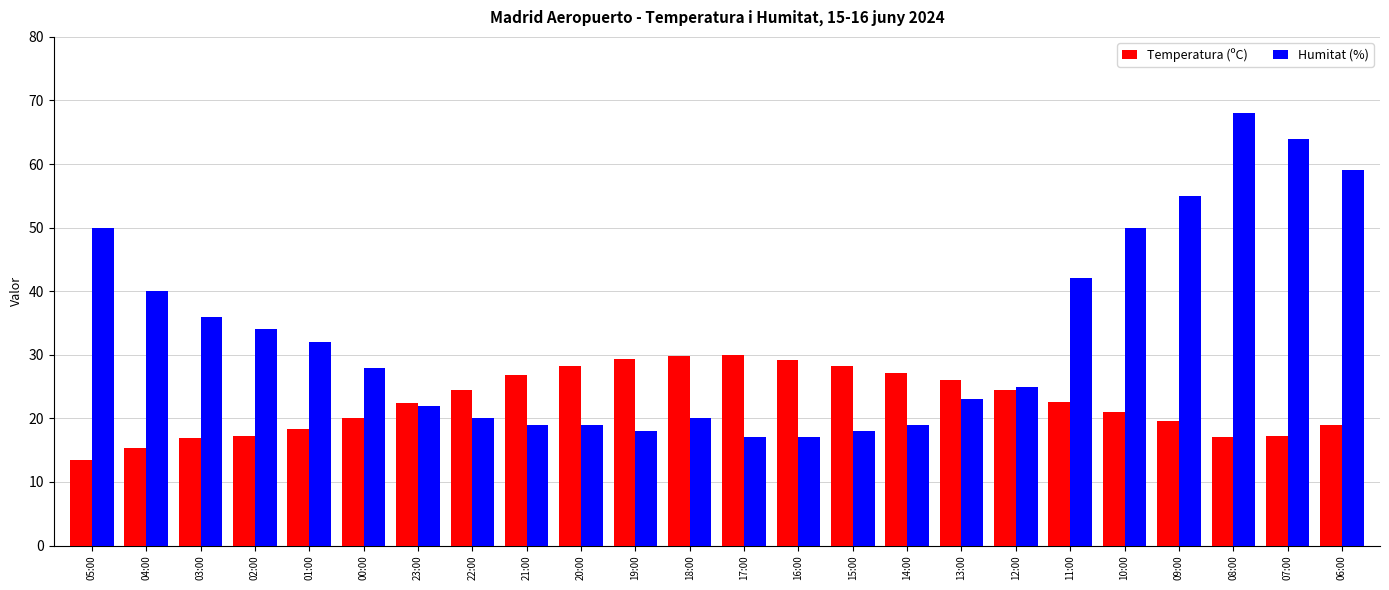

Rank the series by their maximum value, from lowest to highest.

Temperatura (ºC), Humitat (%)